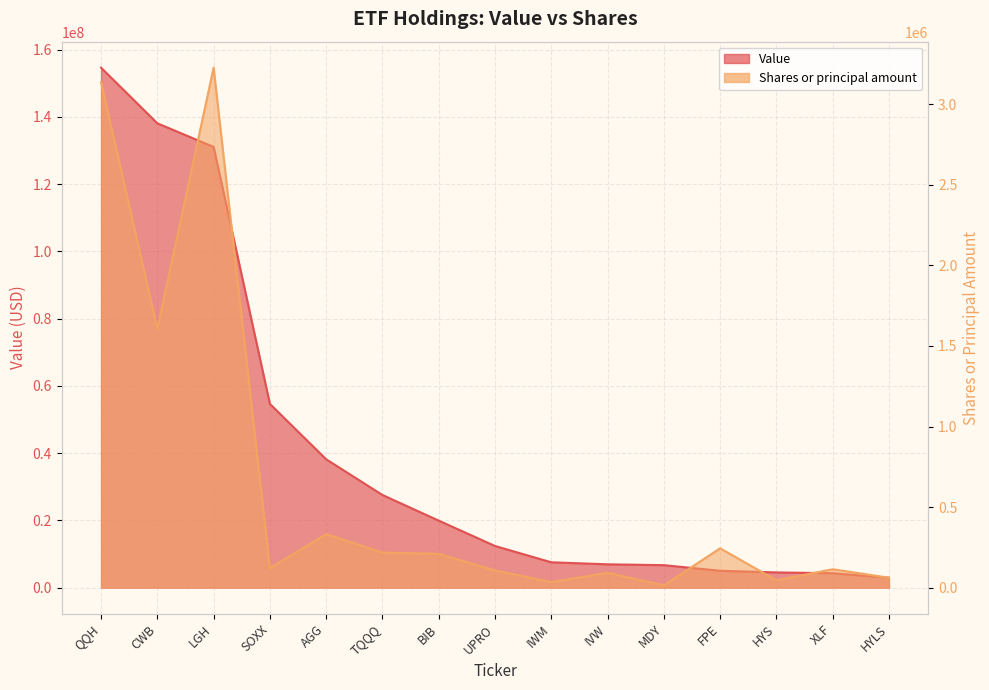

What is the sum of the Shares or principal amount values at TQQQ and MDY?

231297